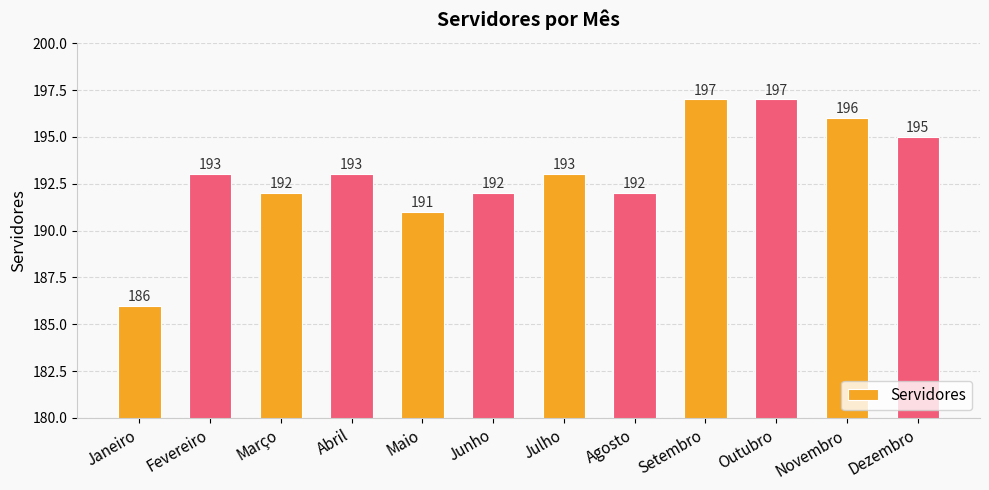

The chart shows a value of 192 at Março. True or false?

True